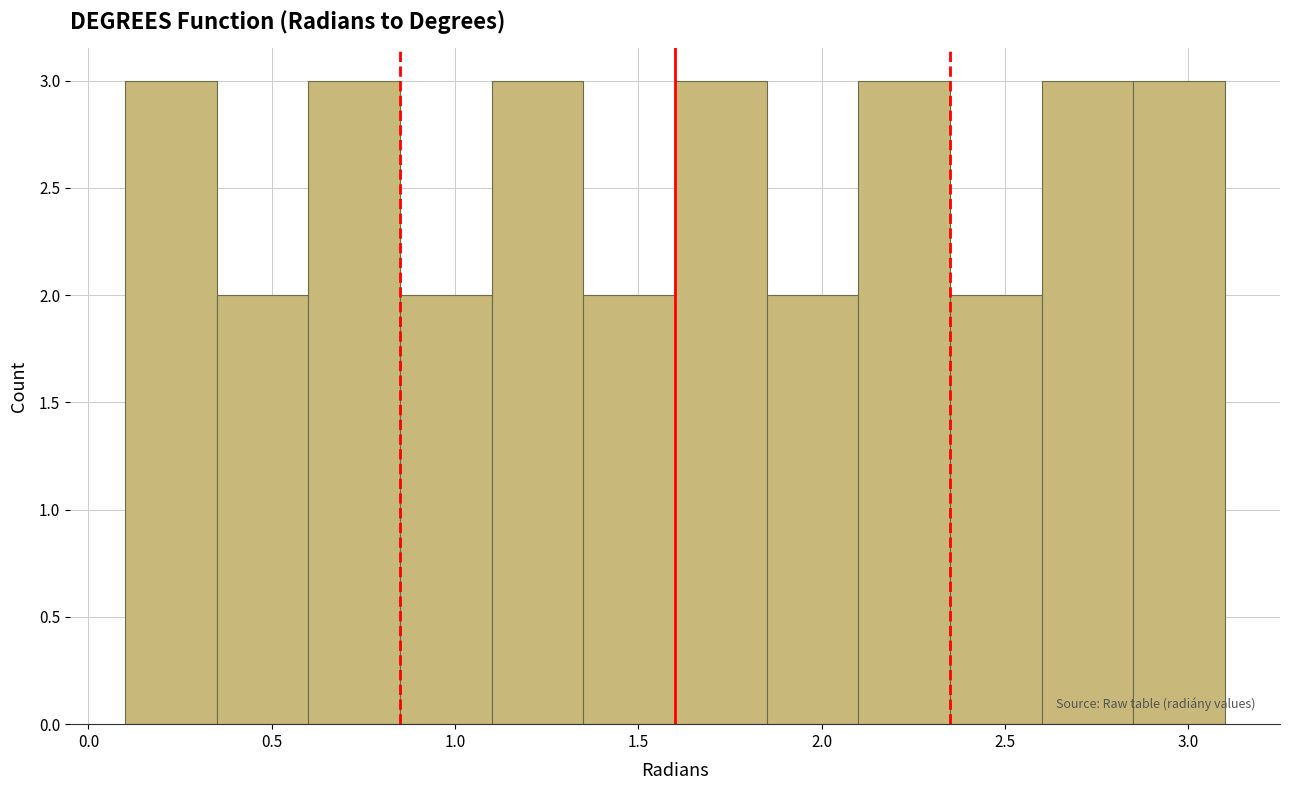

How tall is the bar that spans 2.85 to 3.10 on the x-axis? The values are not printed on the chart, so give them approximately, as read against the axis.

3